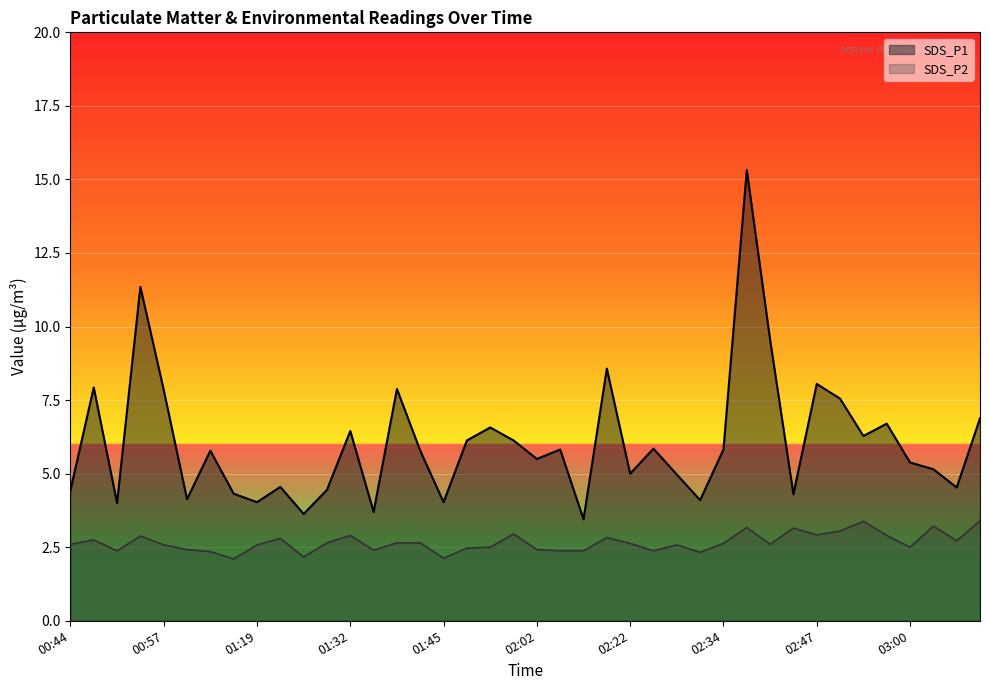

How many lines are shown in the chart?

2